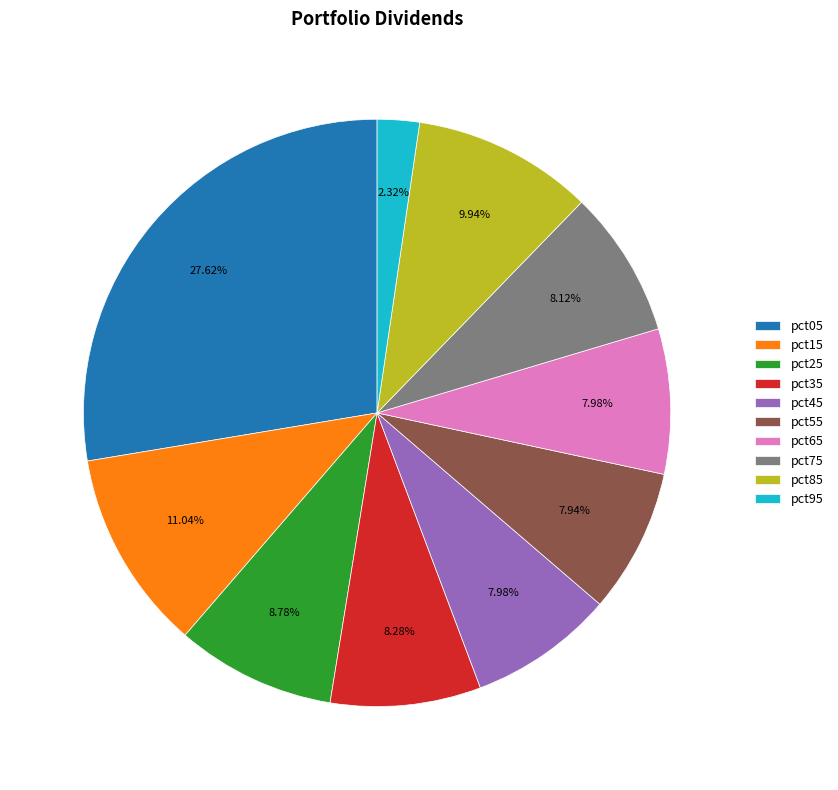

Does pct55 represent more than half of the total?

No